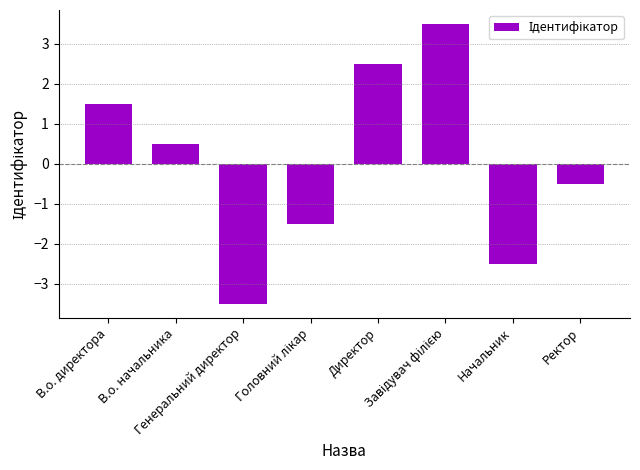

Where does the data first go above 0?

В.о. директора